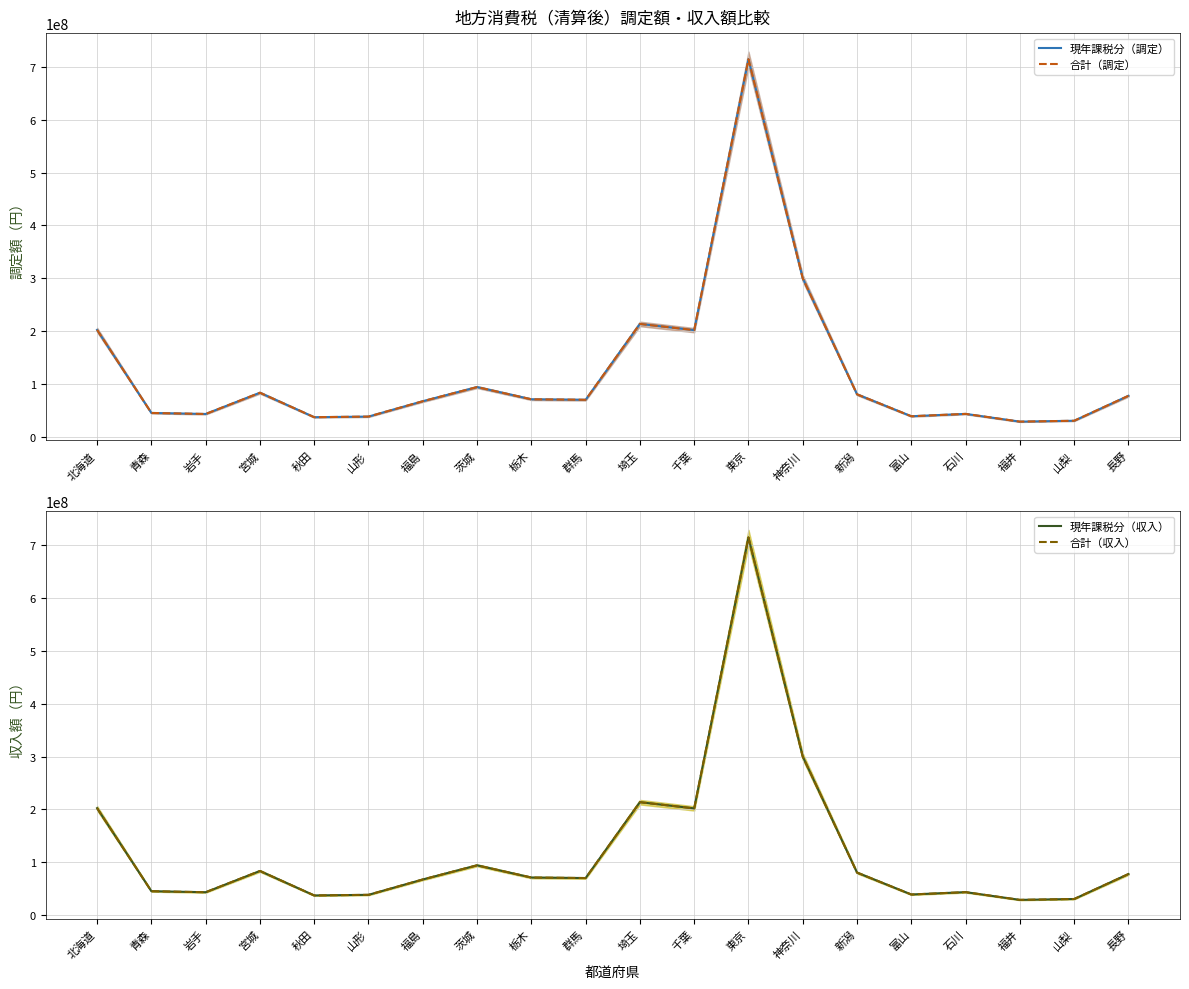

What is the value of the 現年課税分（収入） point at the 7th from the left?

67578178